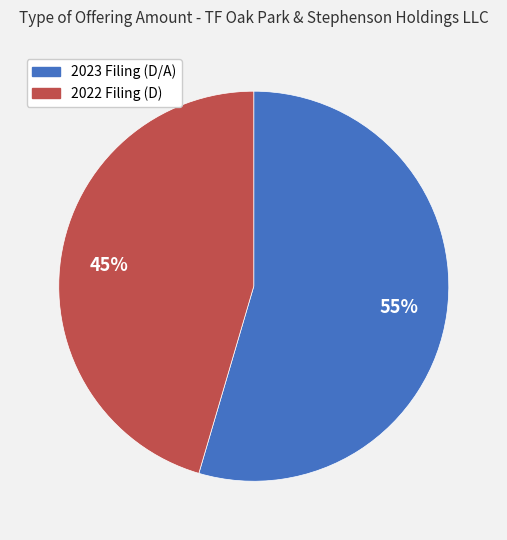

Does any single category account for the majority?

Yes